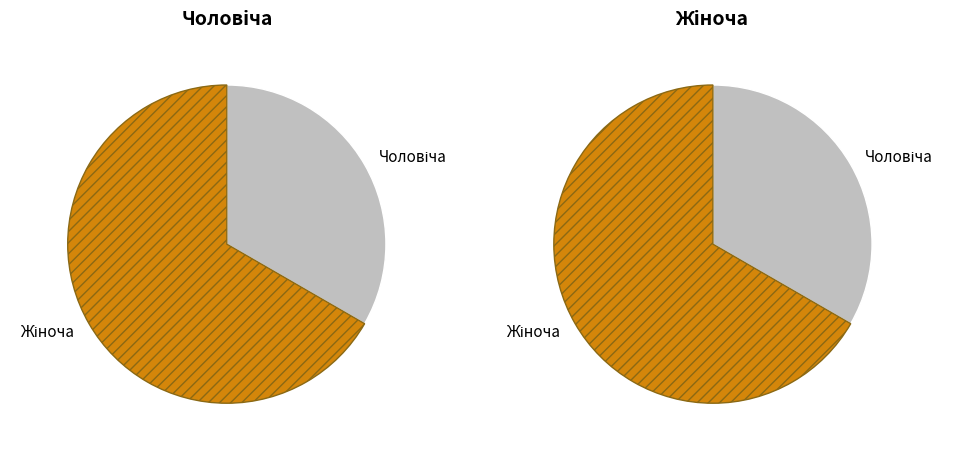

Which category accounts for the majority?

Жіноча